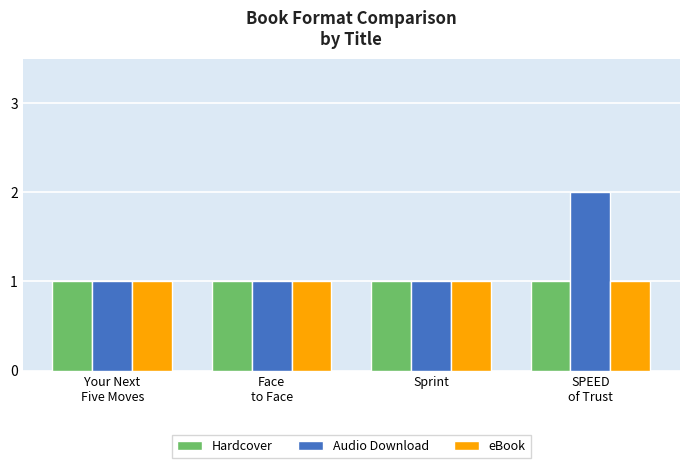

Which series has the widest spread of values?

Audio Download